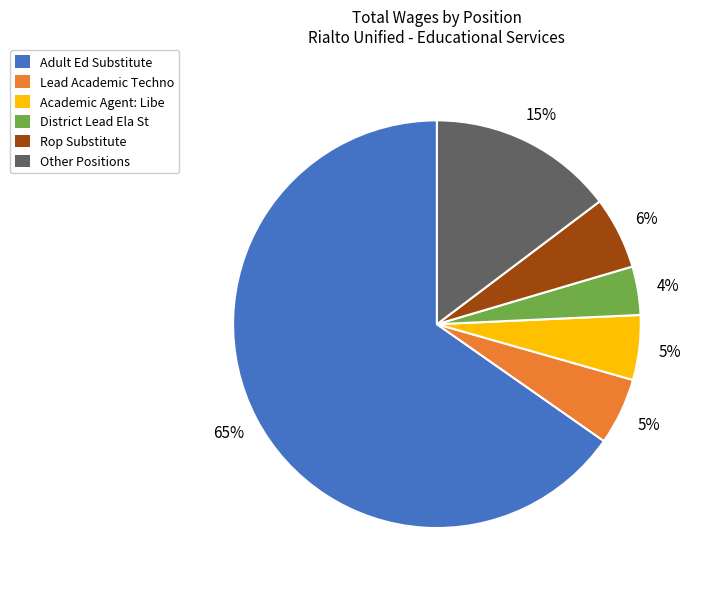

Combined, do Adult Ed Substitute and Academic Agent: Libe account for over 50%?

Yes